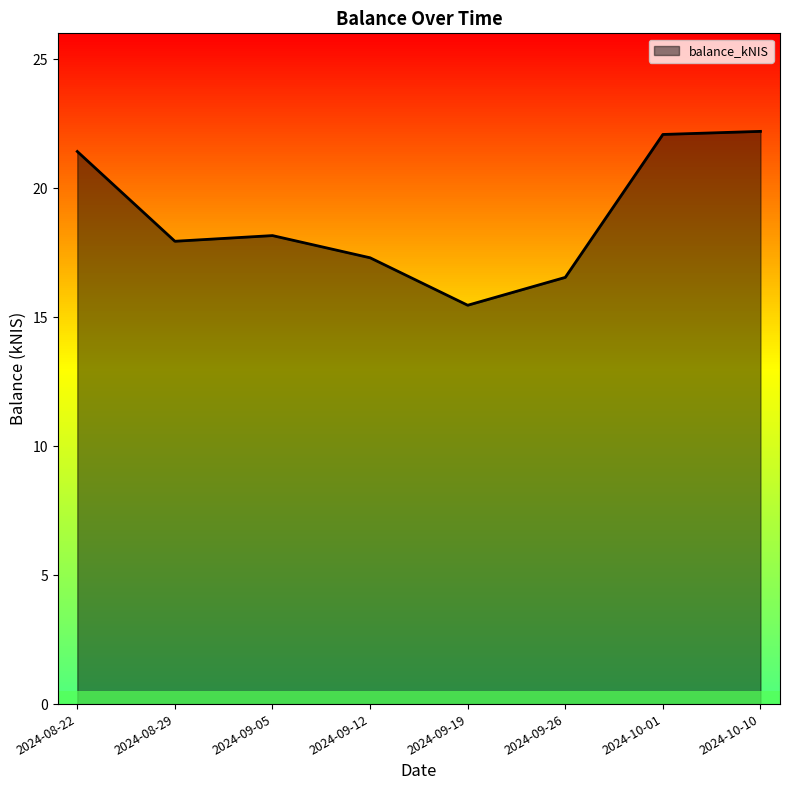

Reading right to left, list all the values displayed in this chart.

22.2	22.1	16.5	15.5	17.3	18.2	17.9	21.4